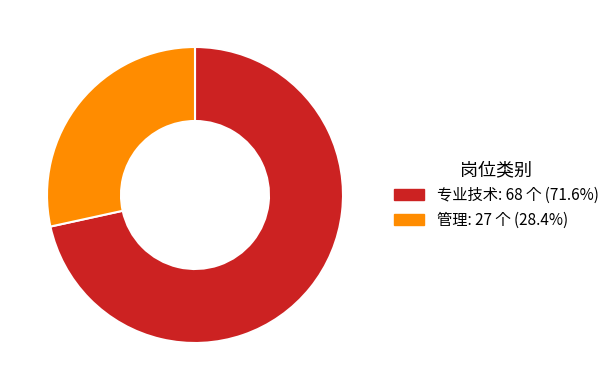

Rank the categories by value from highest to lowest.

专业技术, 管理